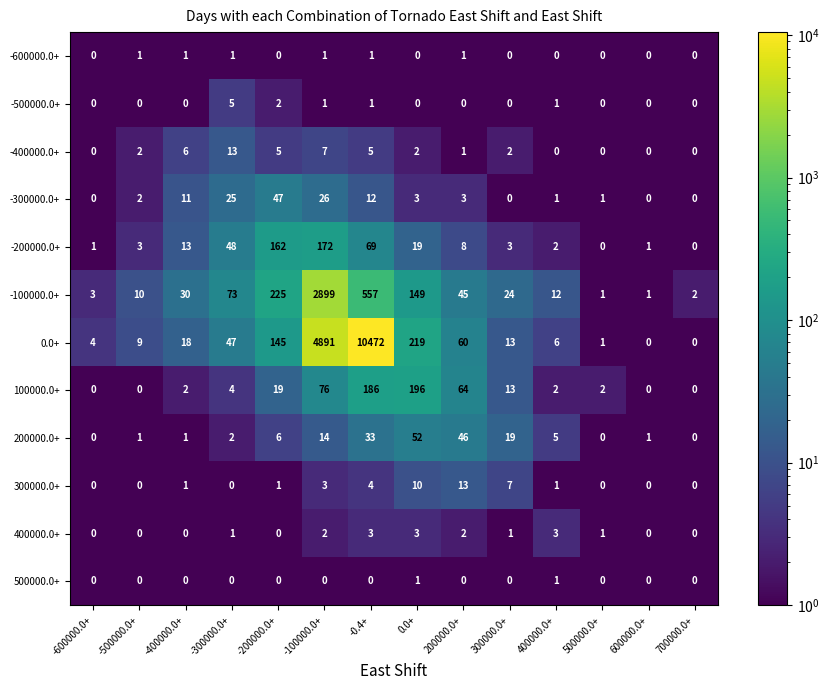

What is the difference between the highest and lowest values at 400000.0+?

12